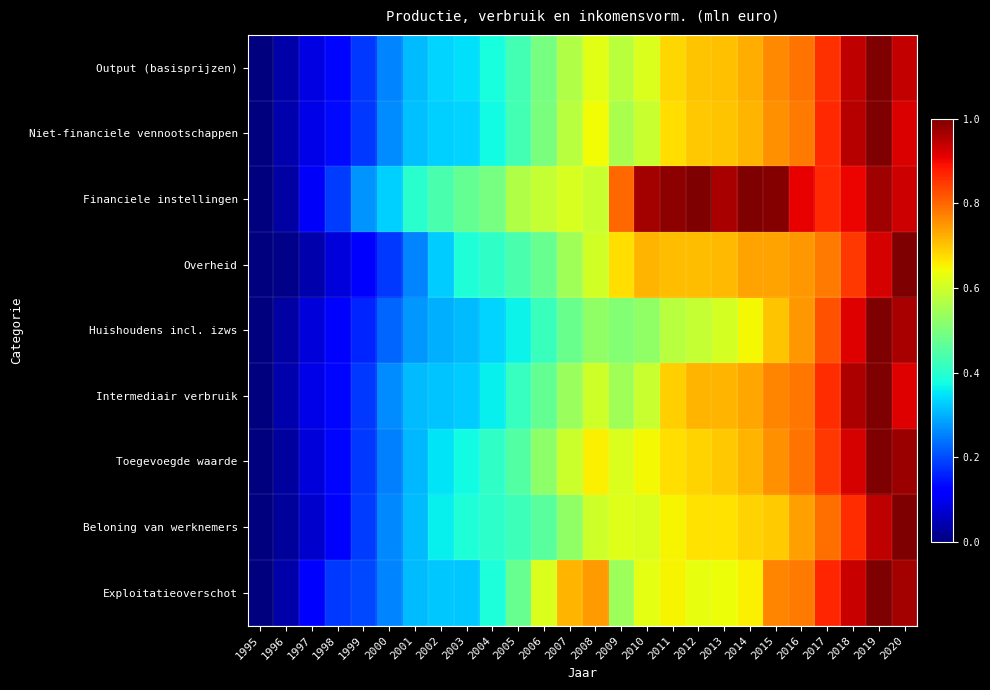

What is the total value across all series at 2000?

2.3